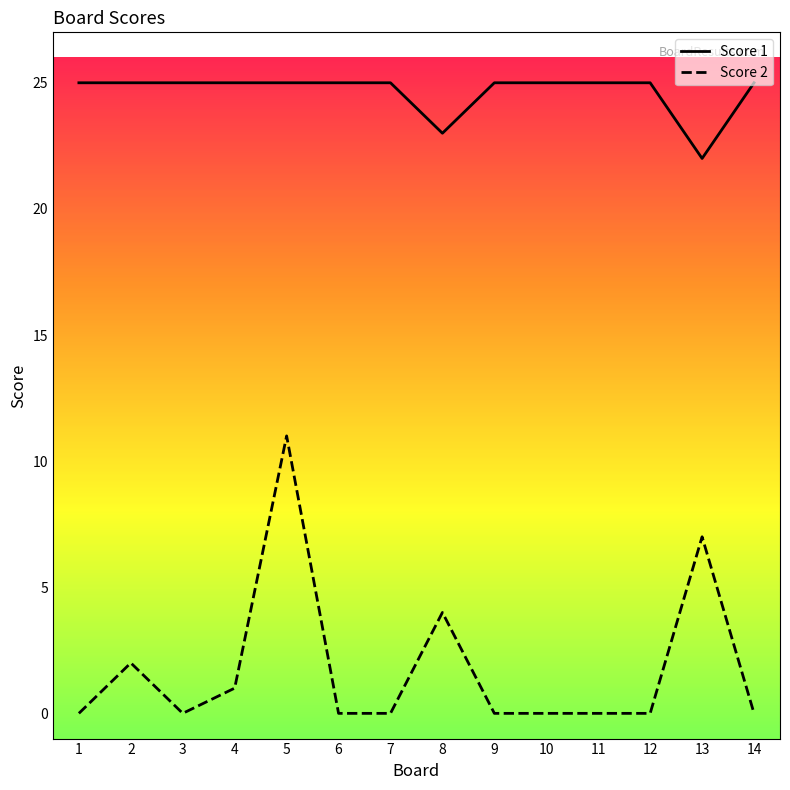

What is the total value across all series at 14?

25